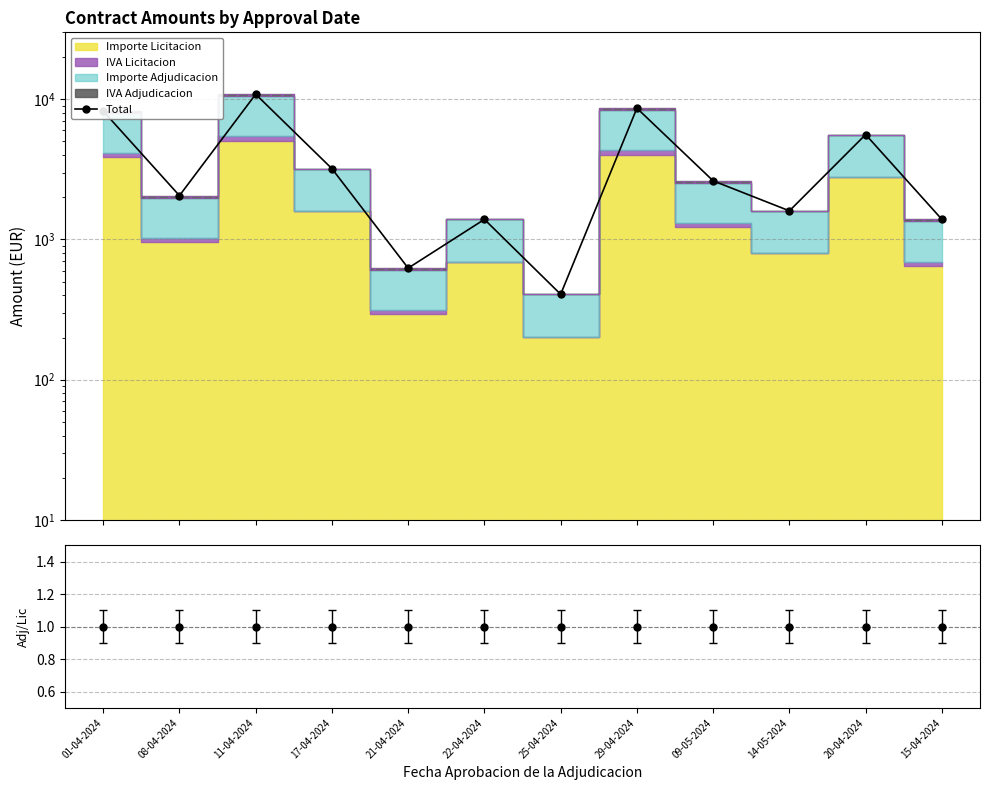

How many lines are shown in the chart?

1